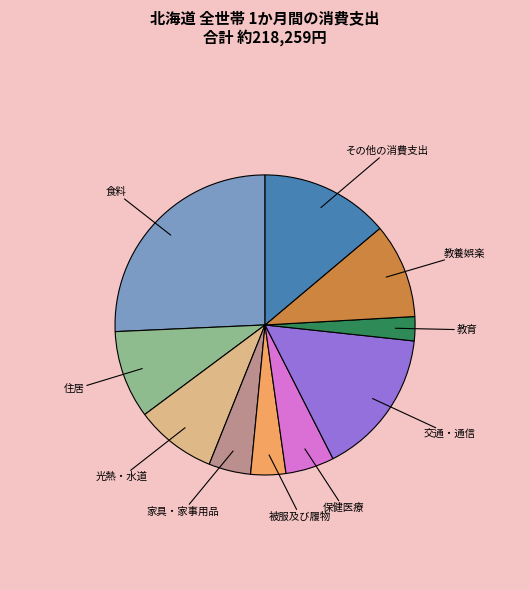

Does any single category account for the majority?

No